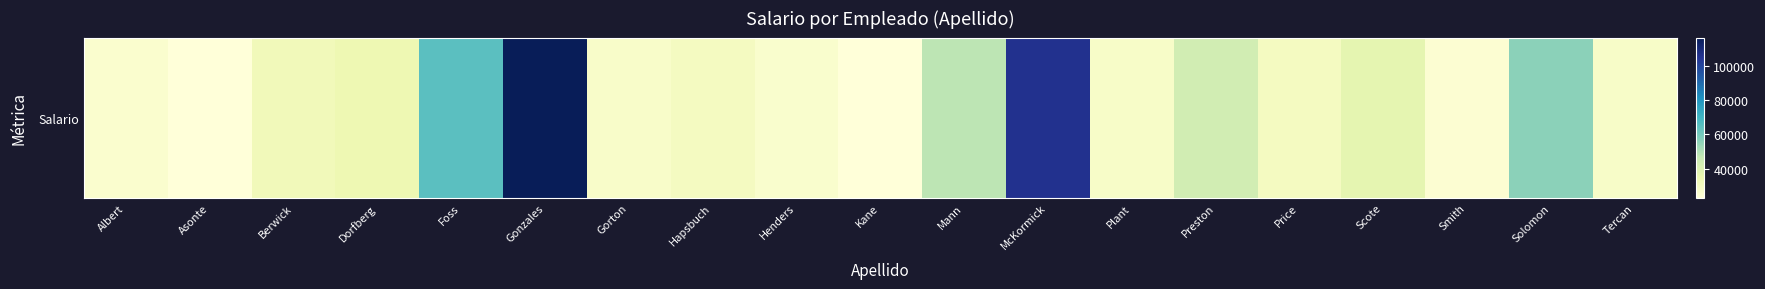

Reading left to right, list all the values displayed in this chart.

26040.6	23035.9	31913.9	34002.1	64738.2	116511.4	27597.8	29982.6	26646.2	23239.4	47883.2	105753.0	28043.7	43394.2	29982.6	36939.8	25176.1	56177.3	28043.7